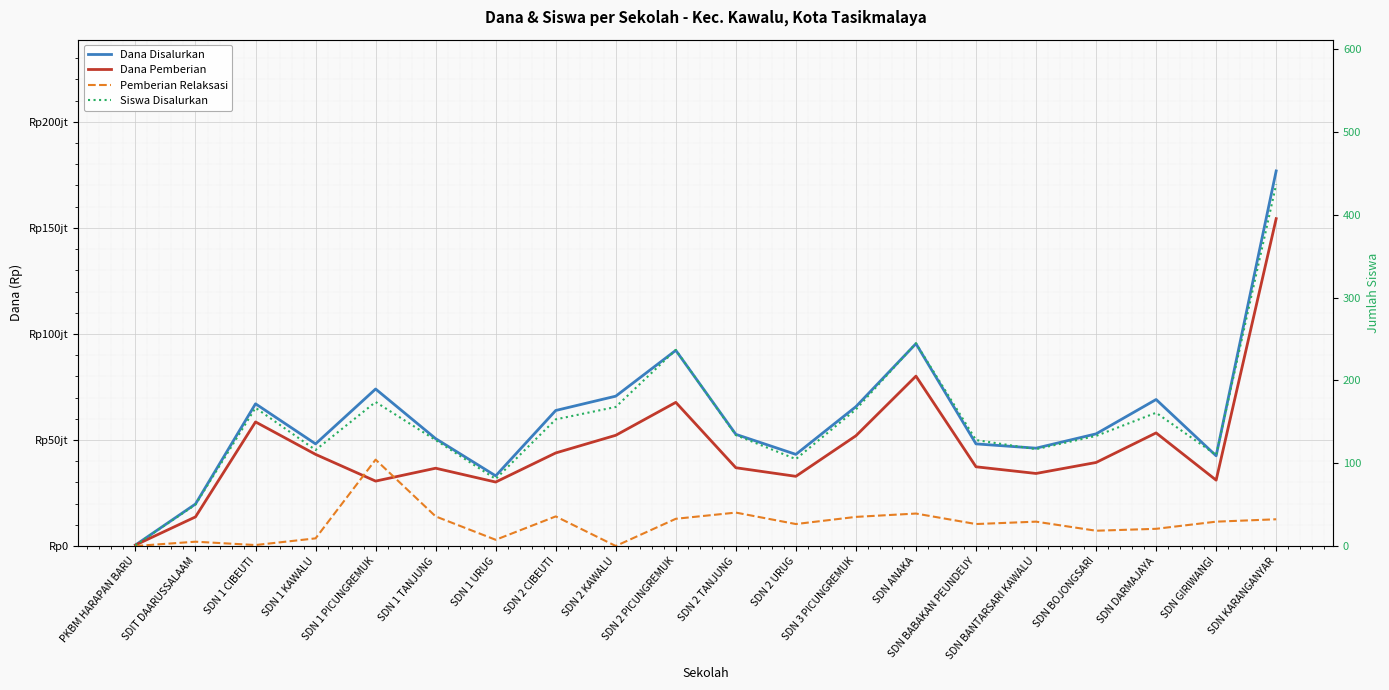

Where is Dana Pemberian nearest to the value 77400000?

SDN ANAKA